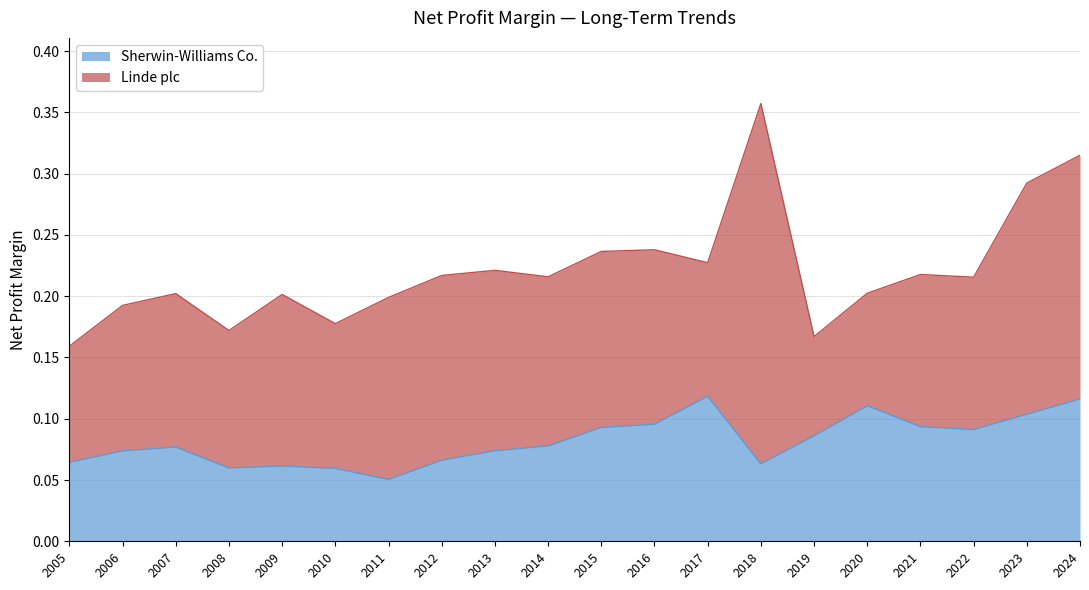

How many interior local peaks (higher than both neighbors) does the data have?

4